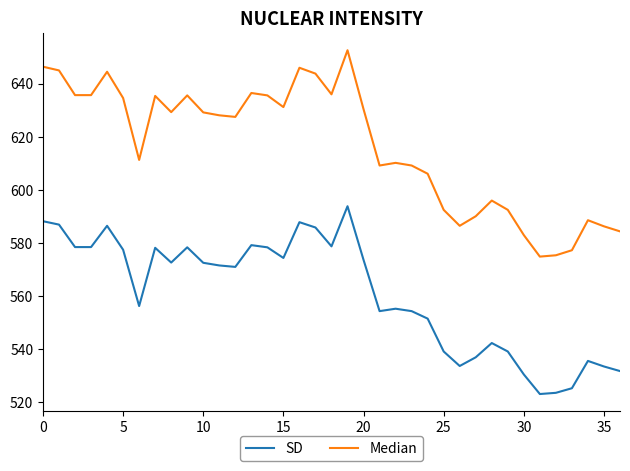

Which series has the largest range (max minus min)?

Median